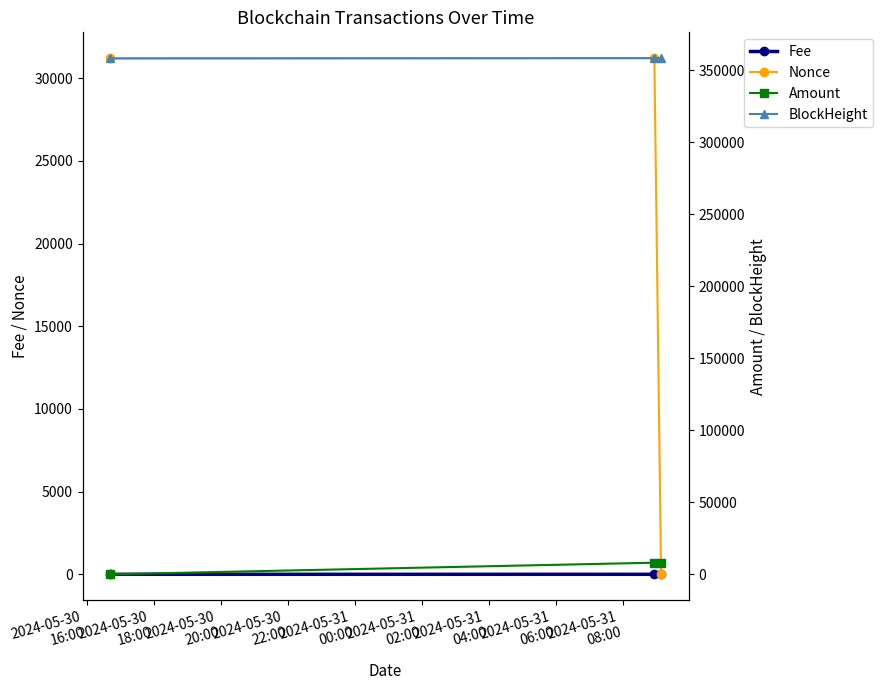

What is the highest value of the Amount series?

8079.4